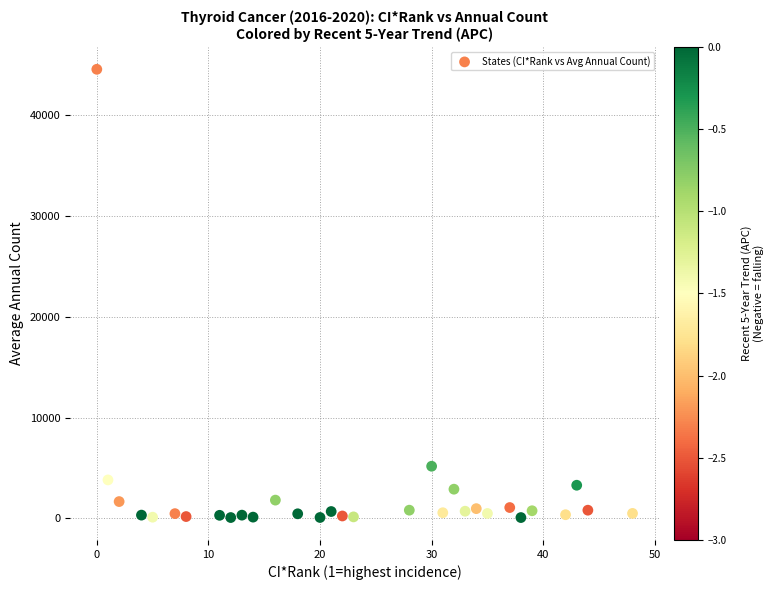

What Y value in the scatter plot is closest to 22319?

5178